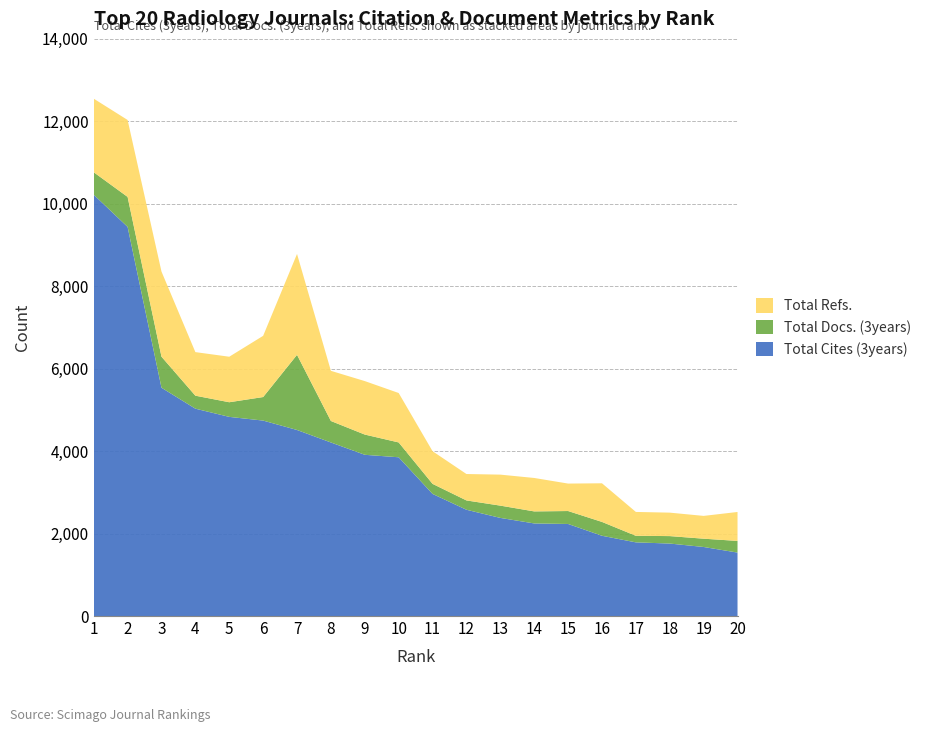

Reading left to right, extract all data points from this chart.

Total Cites (3years): 1=10220	2=9440	3=5538	4=5030	5=4831	6=4741	7=4513	8=4210	9=3911	10=3851	11=2962	12=2578	13=2380	14=2246	15=2233	16=1947	17=1787	18=1758	19=1675	20=1539
Total Docs. (3years): 1=545	2=727	3=753	4=315	5=355	6=571	7=1823	8=521	9=491	10=360	11=244	12=226	13=298	14=292	15=314	16=336	17=159	18=181	19=201	20=283
Total Refs.: 1=1785	2=1866	3=2065	4=1057	5=1104	6=1485	7=2447	8=1217	9=1297	10=1199	11=792	12=641	13=752	14=811	15=666	16=937	17=579	18=569	19=553	20=702